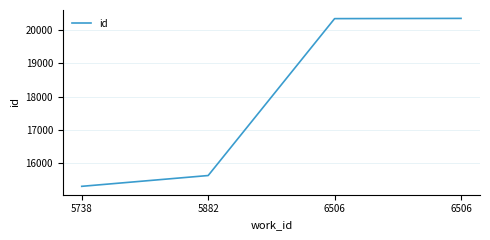

List the labels in order of value, smallest first.

5738, 5882, 6506, 6506